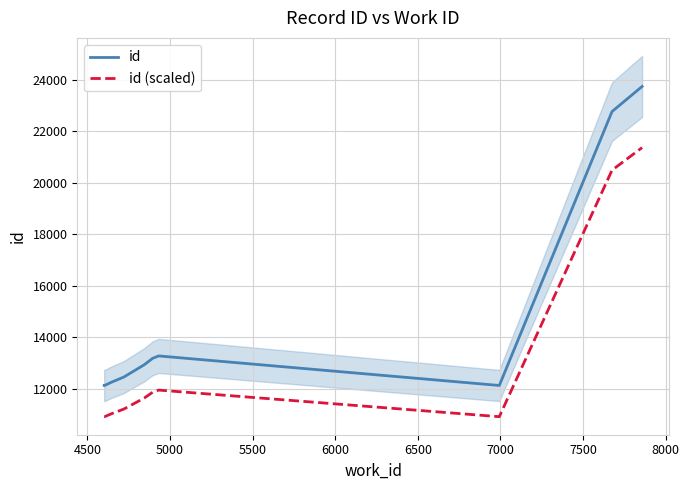

True or false: id (scaled) and id intersect in this chart.

False